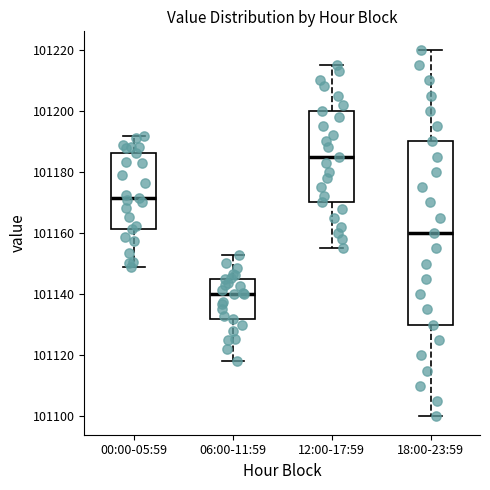

Where is the upper edge of the box for 00:00-05:59 on the y-axis? The values are not printed on the chart, so give them approximately, as read against the axis.

101186